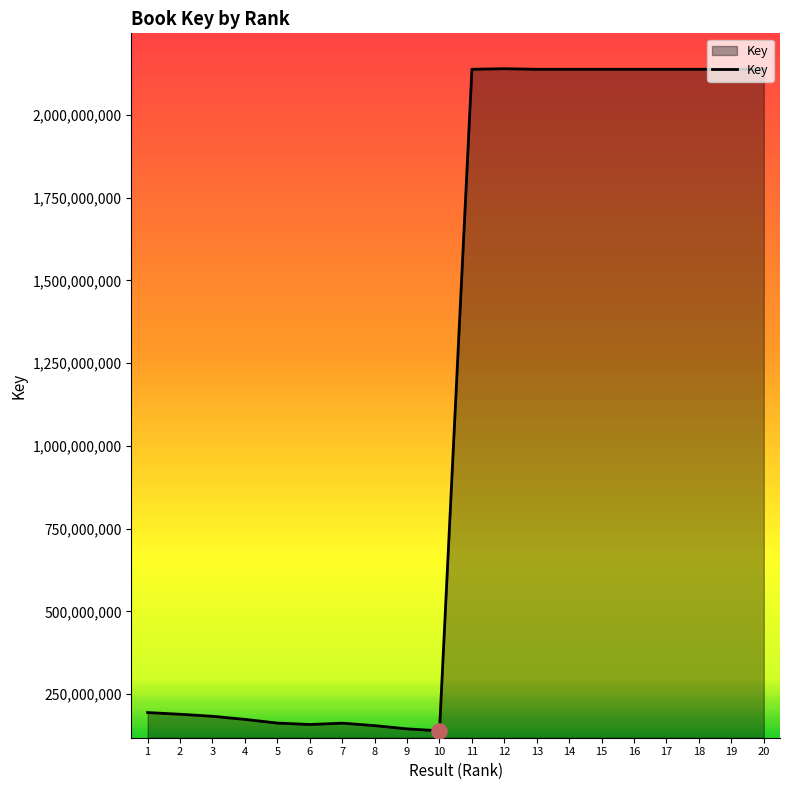

Approximately how many times larger is the value at 17 compared to 10?

15.4